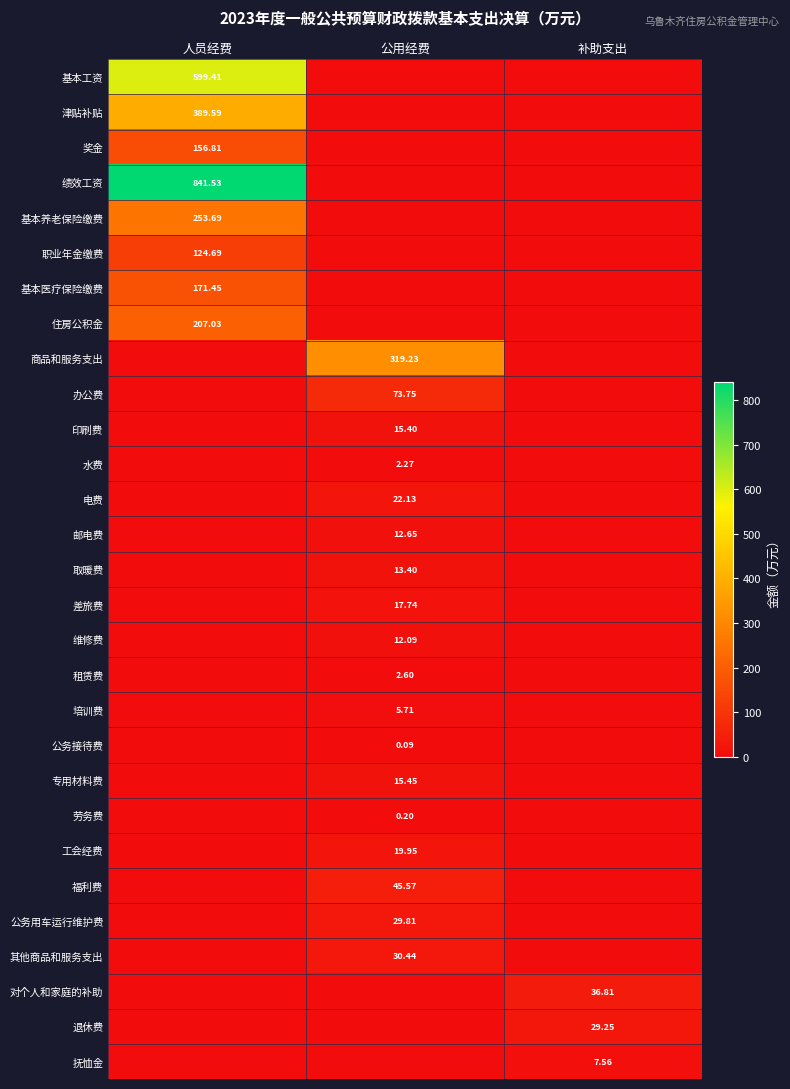

Rank the categories by 办公费 value from highest to lowest.

公用经费, 人员经费, 补助支出